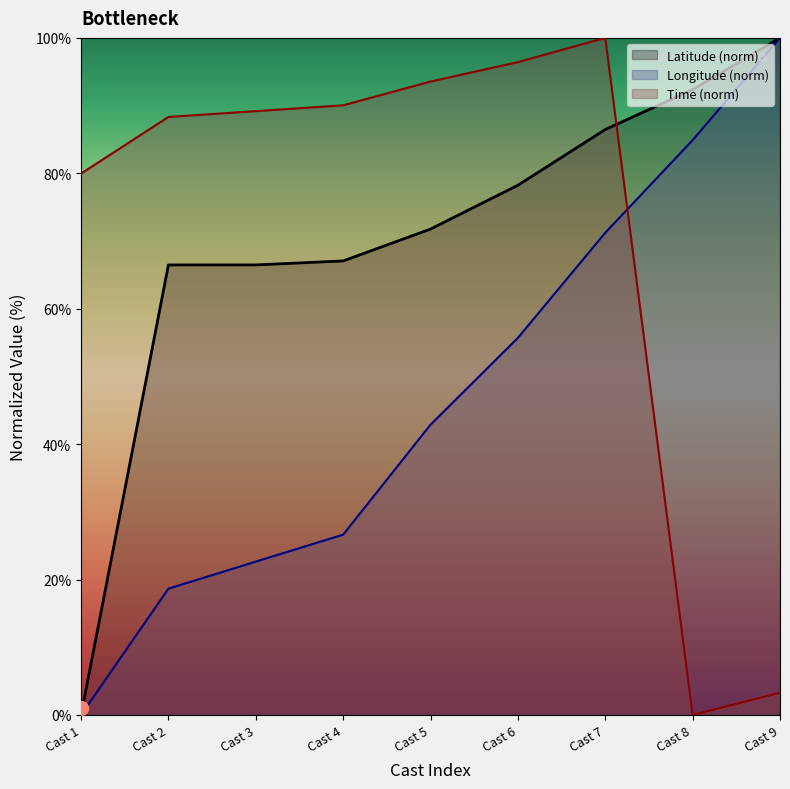

How many series are shown in this chart?

3